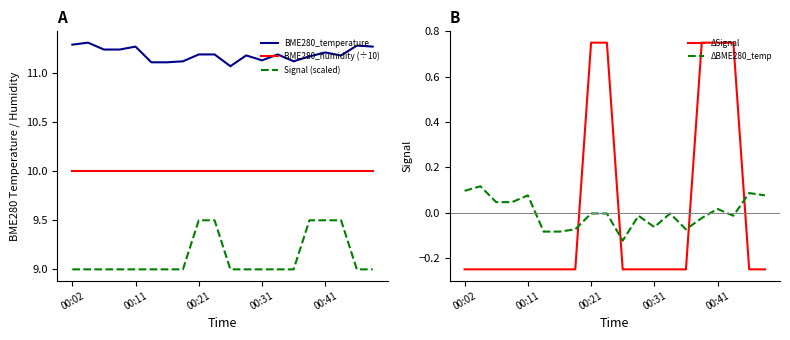

True or false: Signal (scaled) has more than 1 interior local peaks.

False